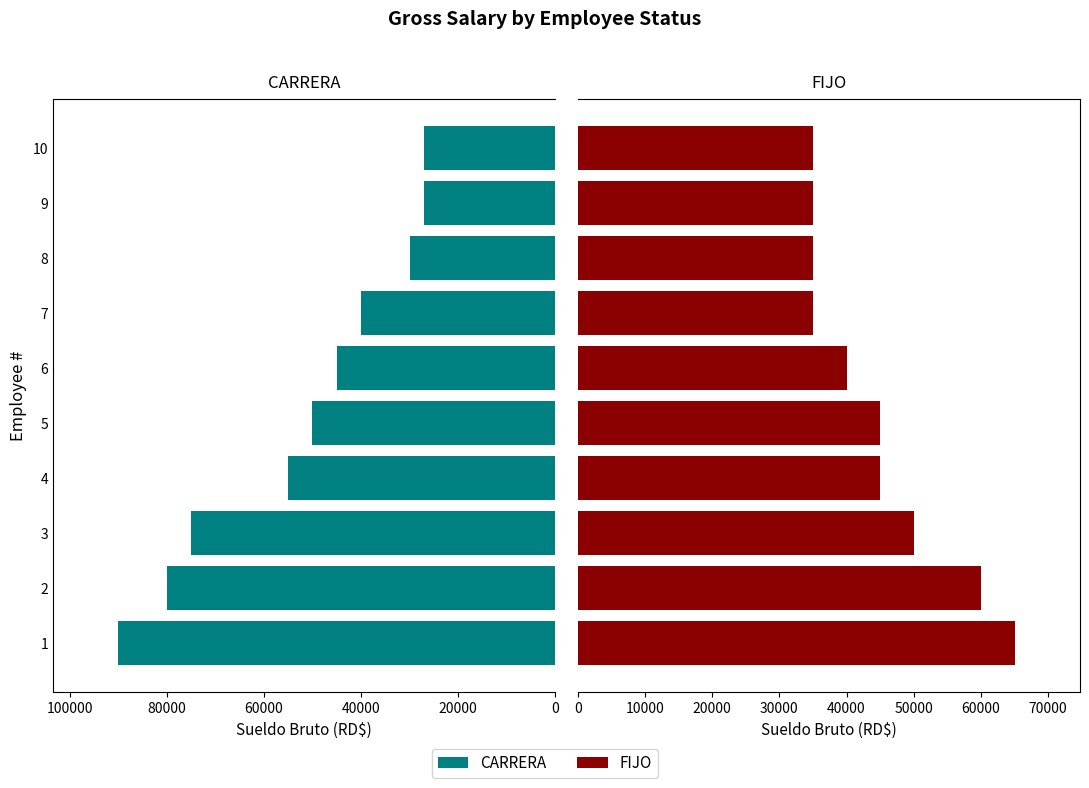

What is the difference between the FIJO values at 1 and 10?

30000